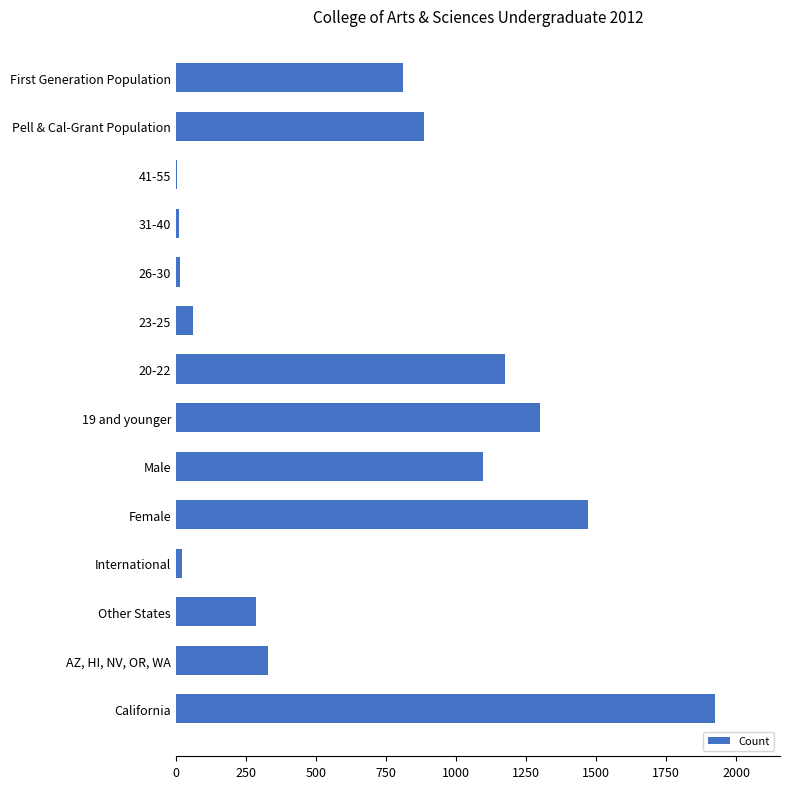

At which label is the value closest to 965?

Pell & Cal-Grant Population